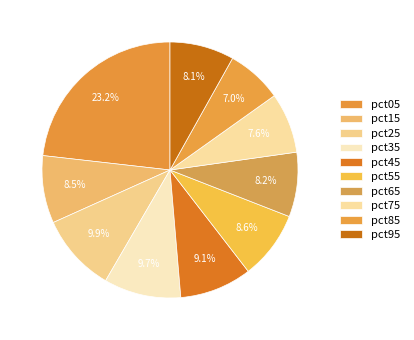

Does any single category account for the majority?

No